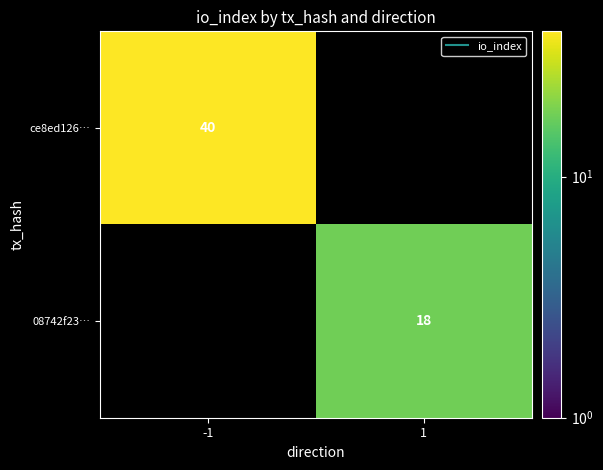

Between 1 and -1, which is larger?

-1